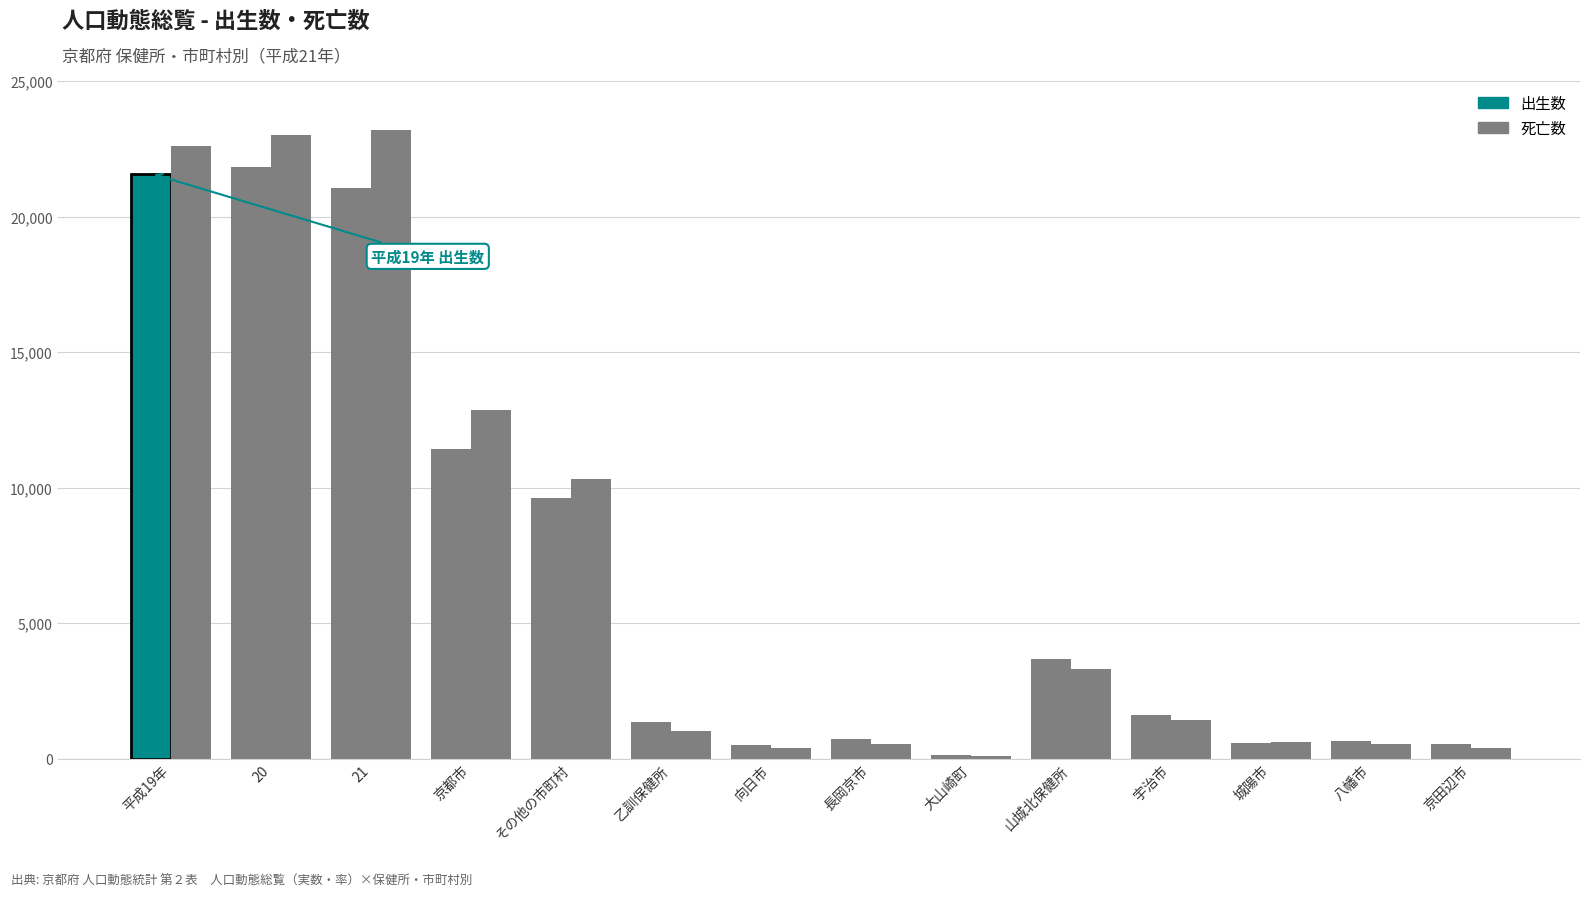

What is the sum of the 死亡数 values at 山城北保健所 and 20?

26325